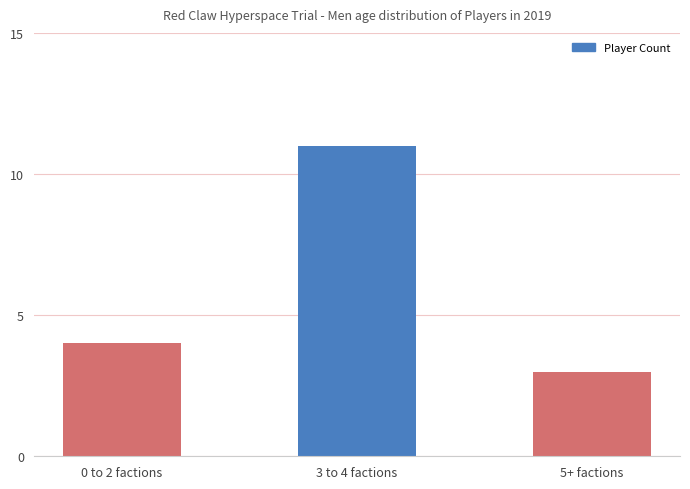

How many values are between 3 and 11?

3